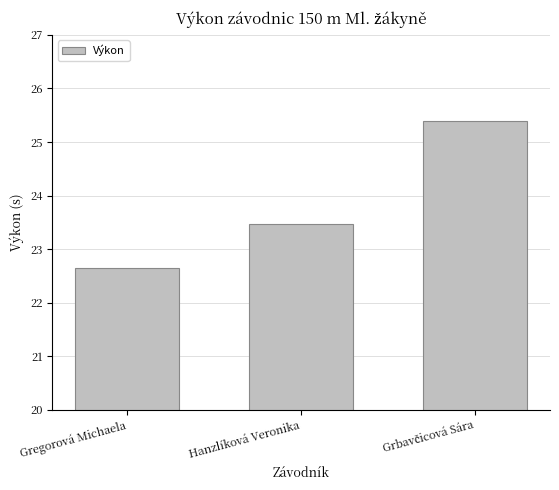

What is the sum of all values?

71.5